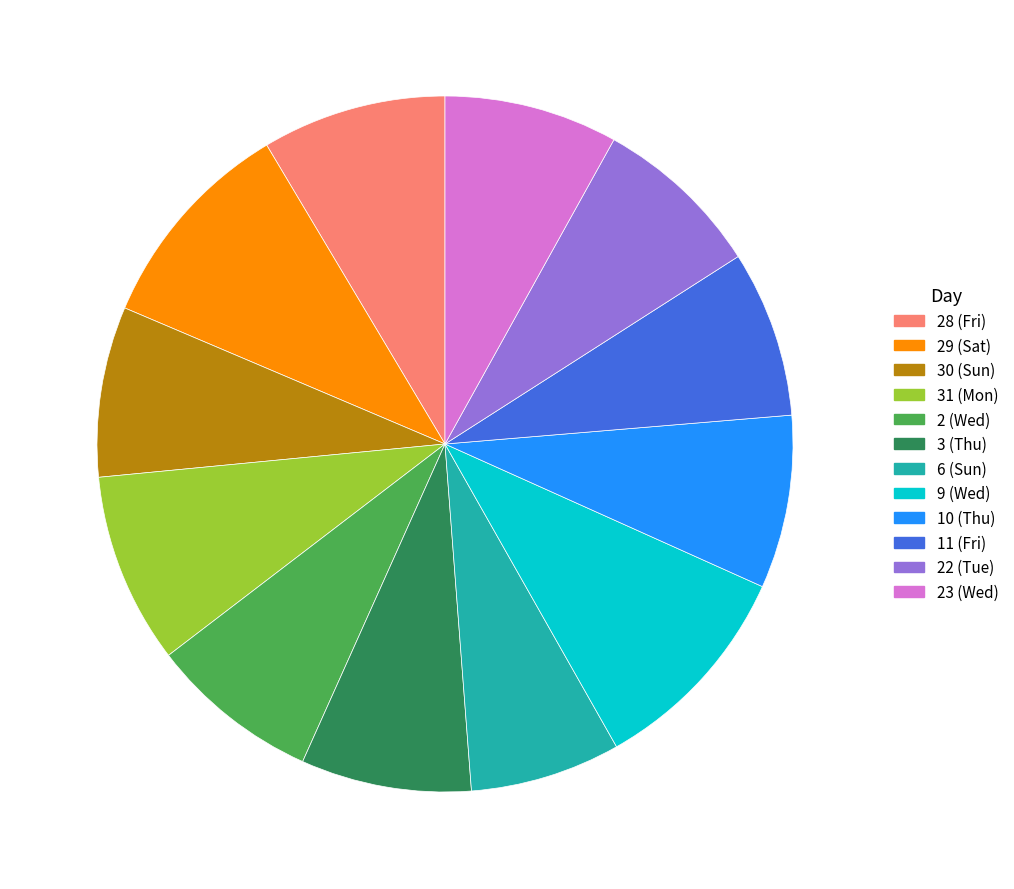

Which slice is the smallest?

6 (Sun)